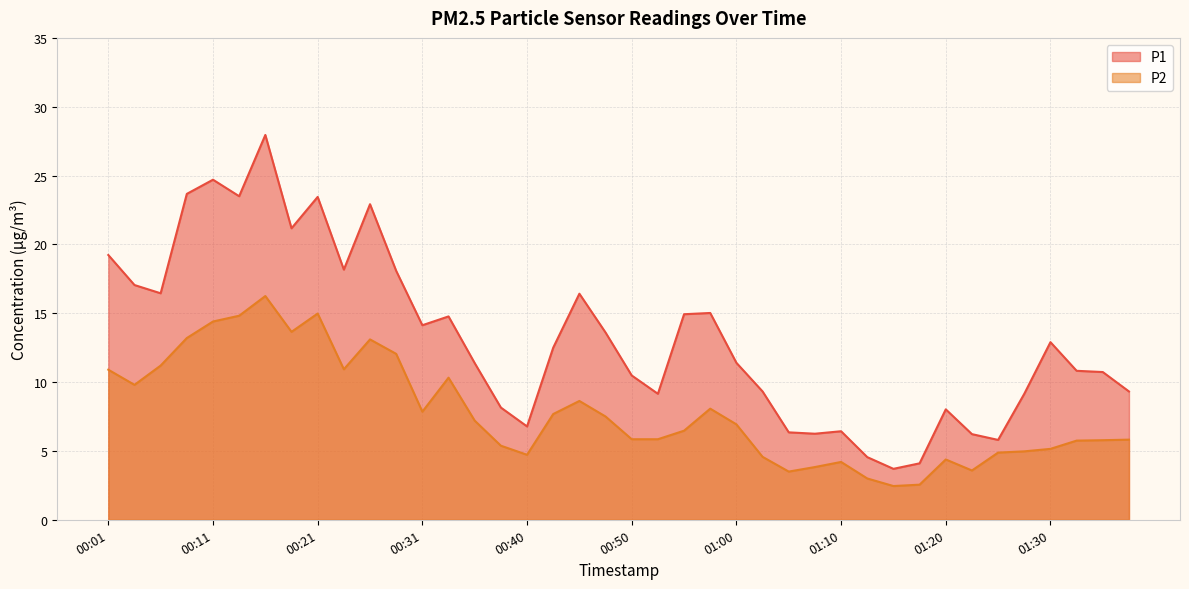

The value of P2 at 01:12 is 3.0. True or false?

True